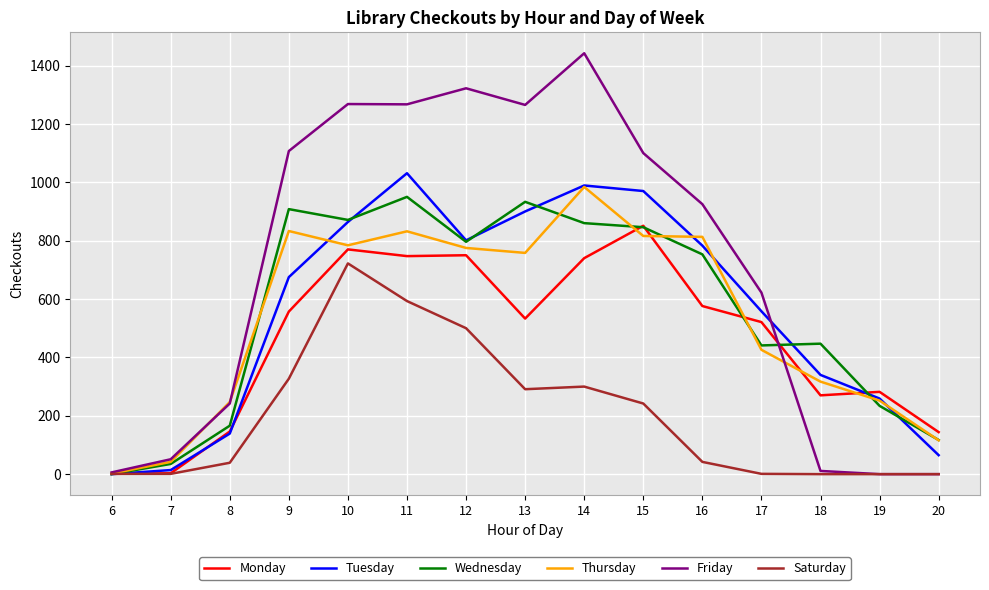

Which series has the largest range (max minus min)?

Friday